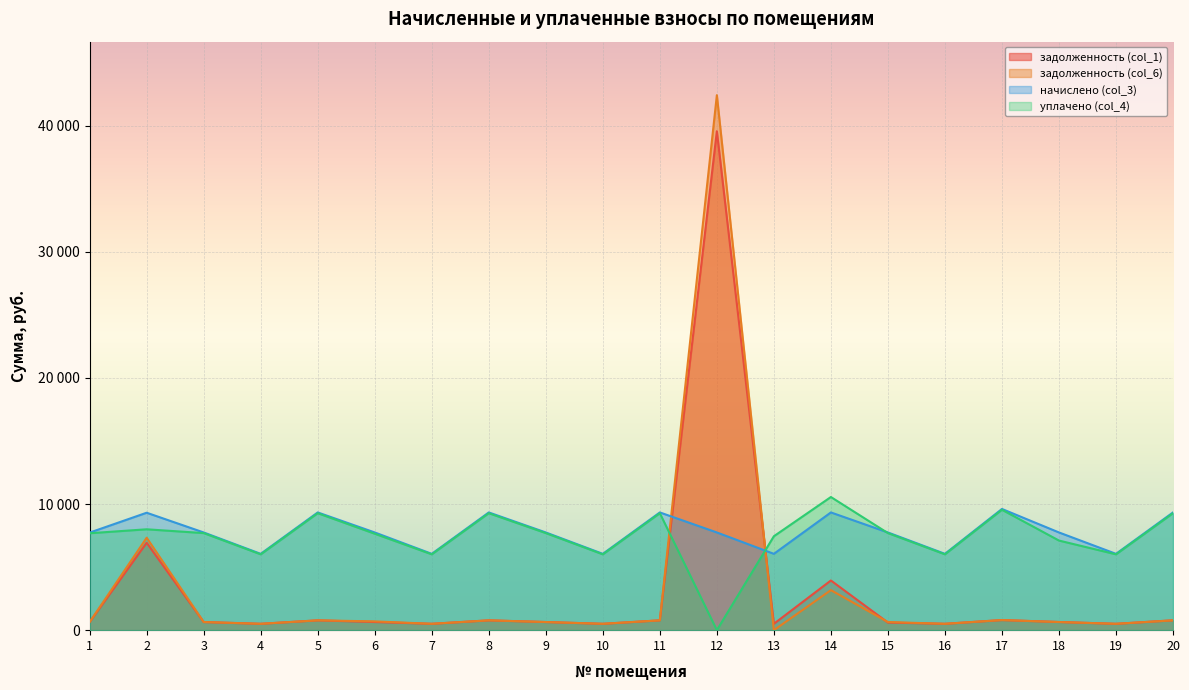

What is the sum of all начислено (col_3) values?

156164.0